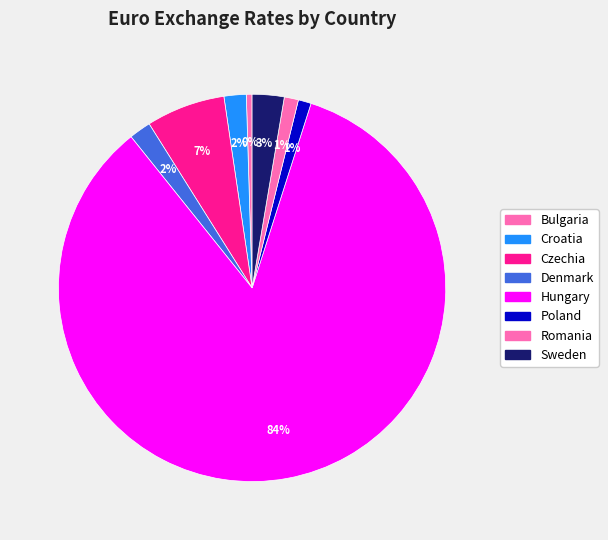

Is there a majority slice in this chart?

Yes